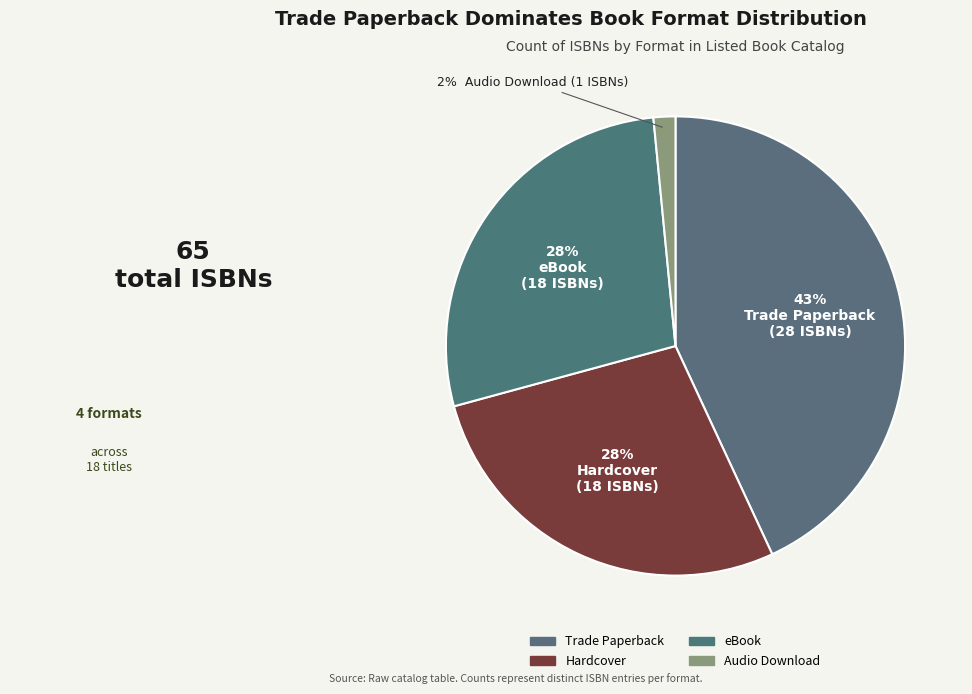

True or false: Trade Paperback accounts for 37% of the total.

False